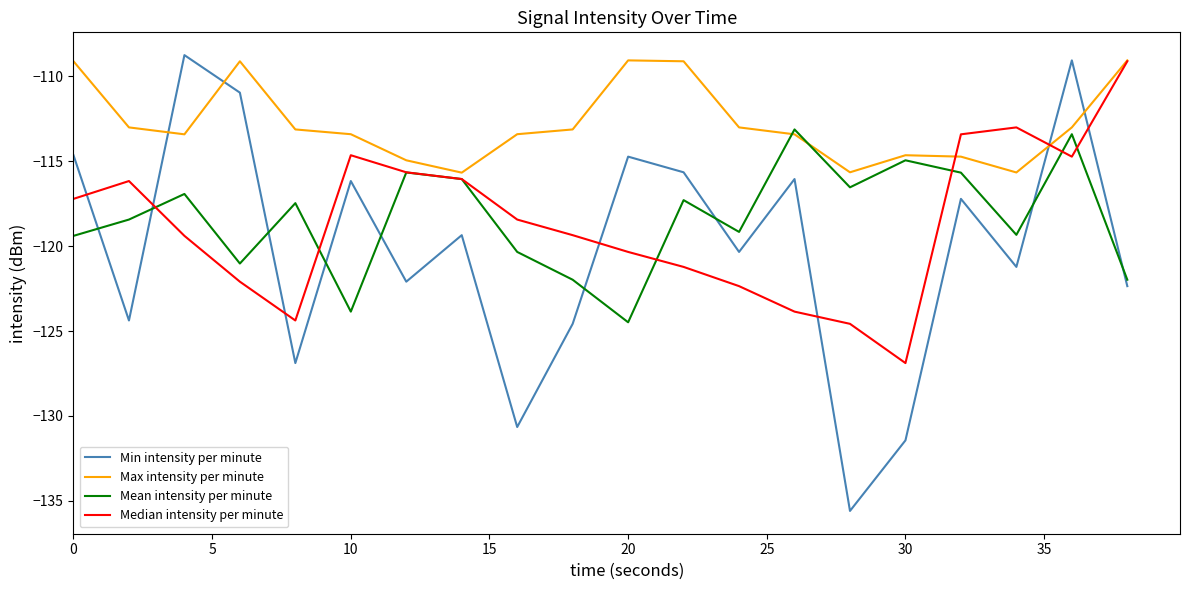

What is the average value of the Mean intensity per minute series?

-118.3